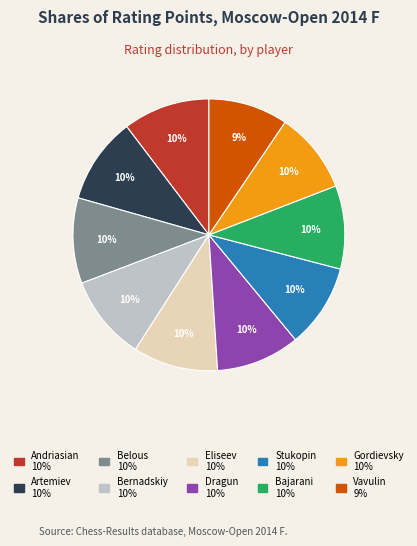

Does any single category account for the majority?

No